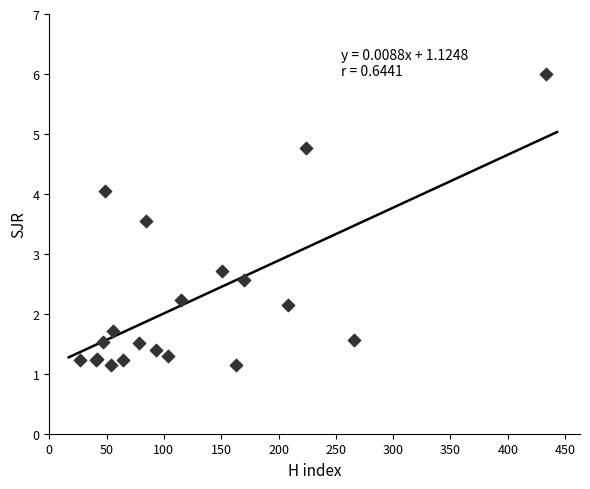

What Y value in the scatter plot is closest to 3?

2.7